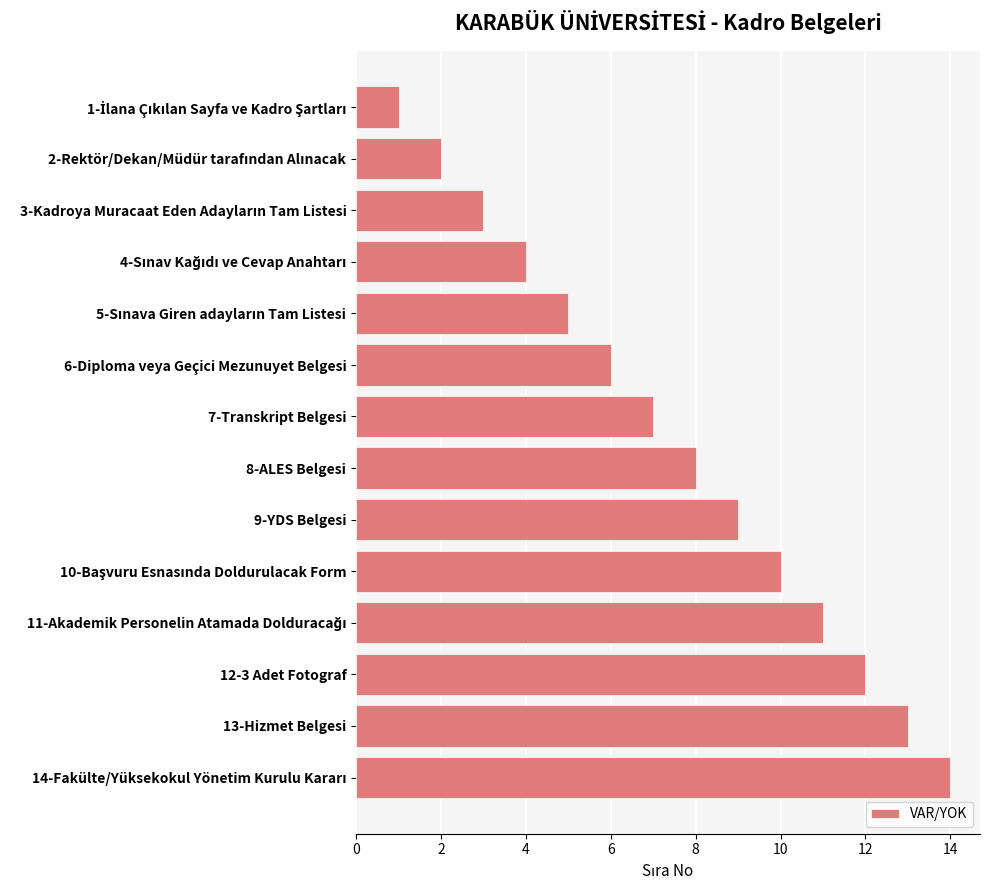

What is the sum of all values?

105